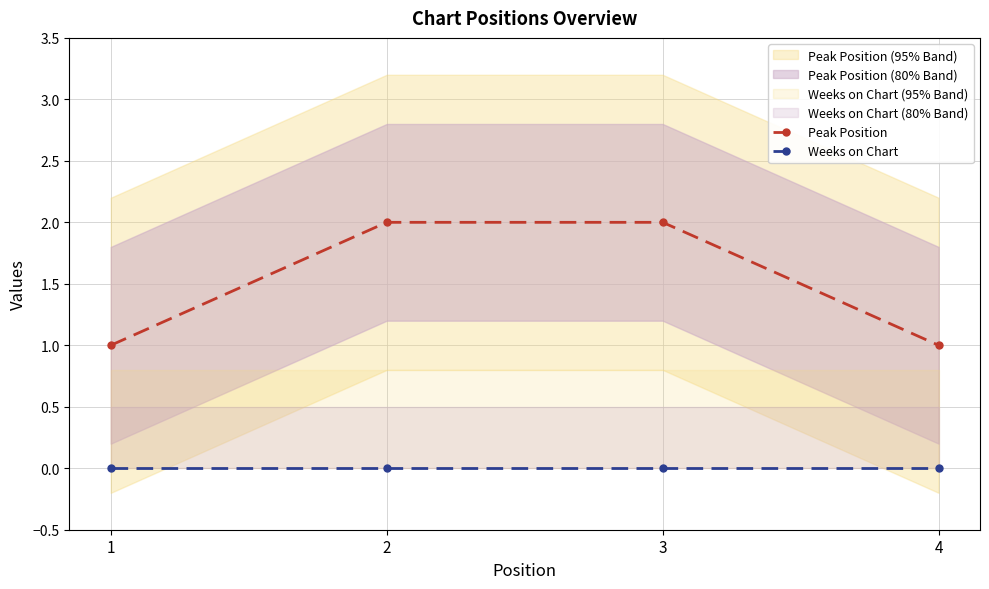

Which category has the highest value across all series?

2